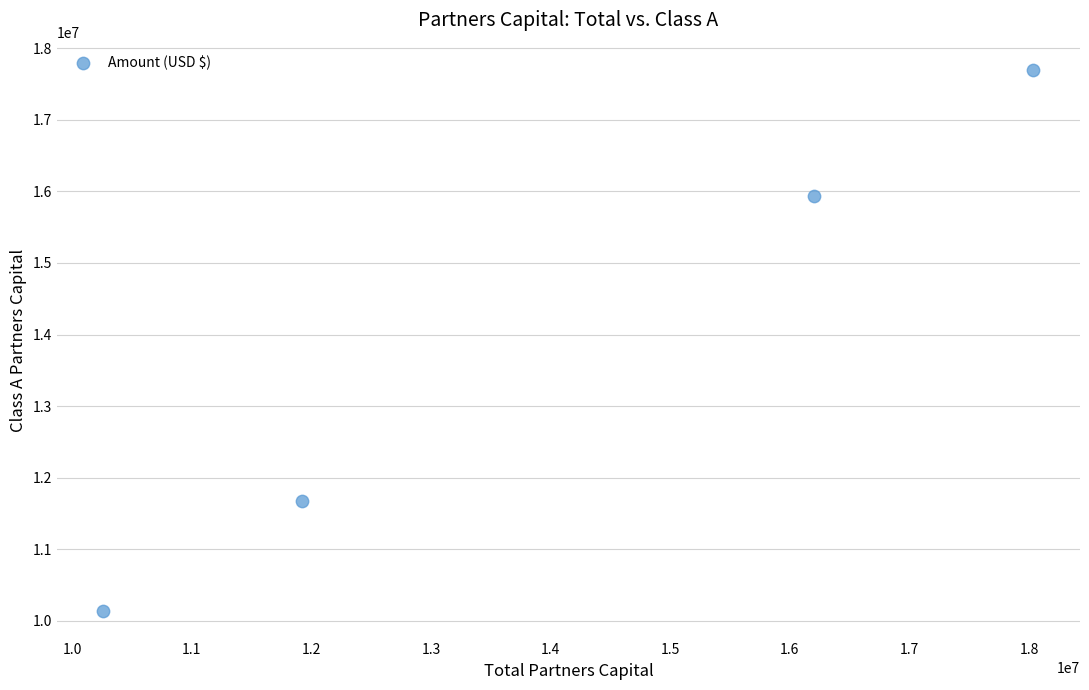

What is the range of Y values (max minus min)?

7567541